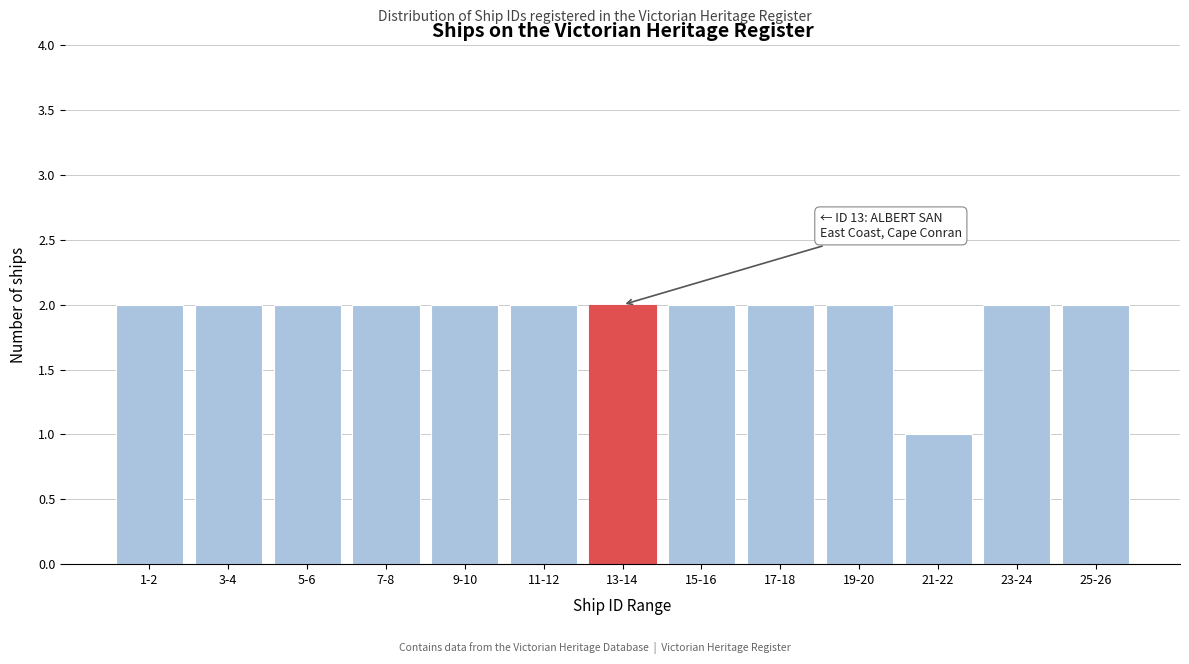

Reading left to right, list all the values displayed in this chart.

1-2=2	3-4=2	5-6=2	7-8=2	9-10=2	11-12=2	13-14=2	15-16=2	17-18=2	19-20=2	21-22=1	23-24=2	25-26=2